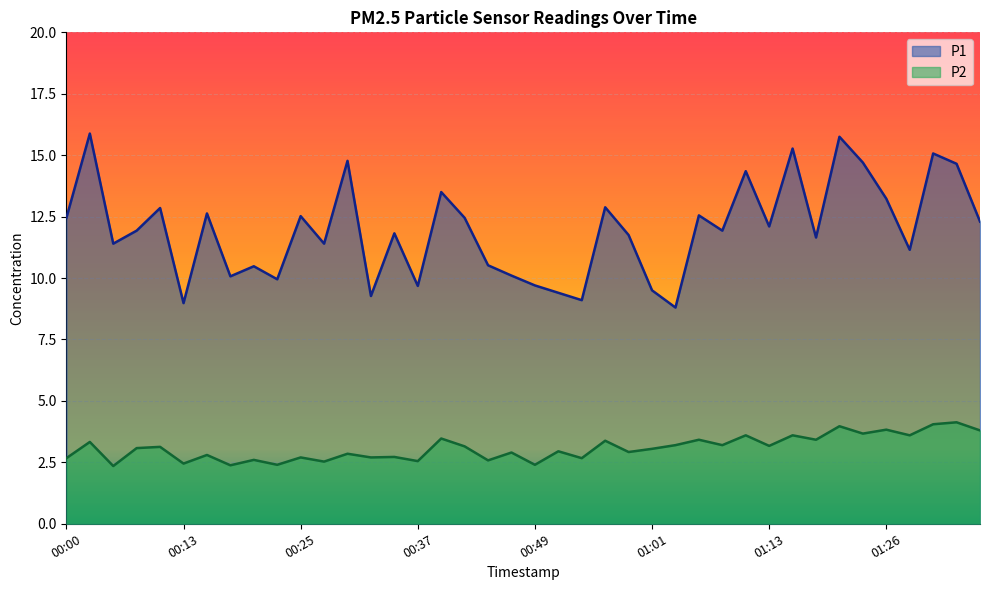

True or false: P2 has more than 2 interior local peaks.

True